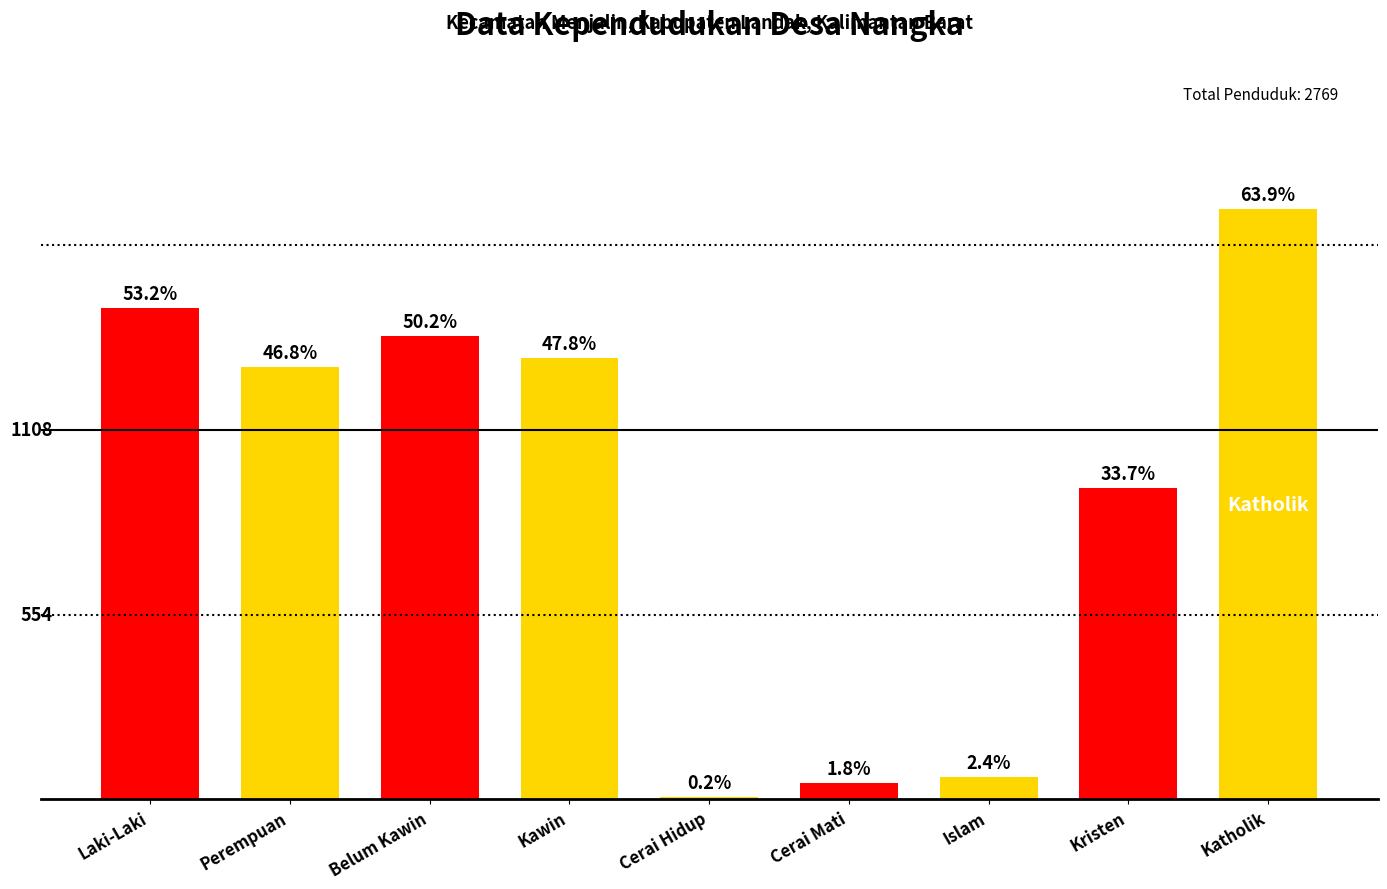

Which series has the widest spread of values?

Agama